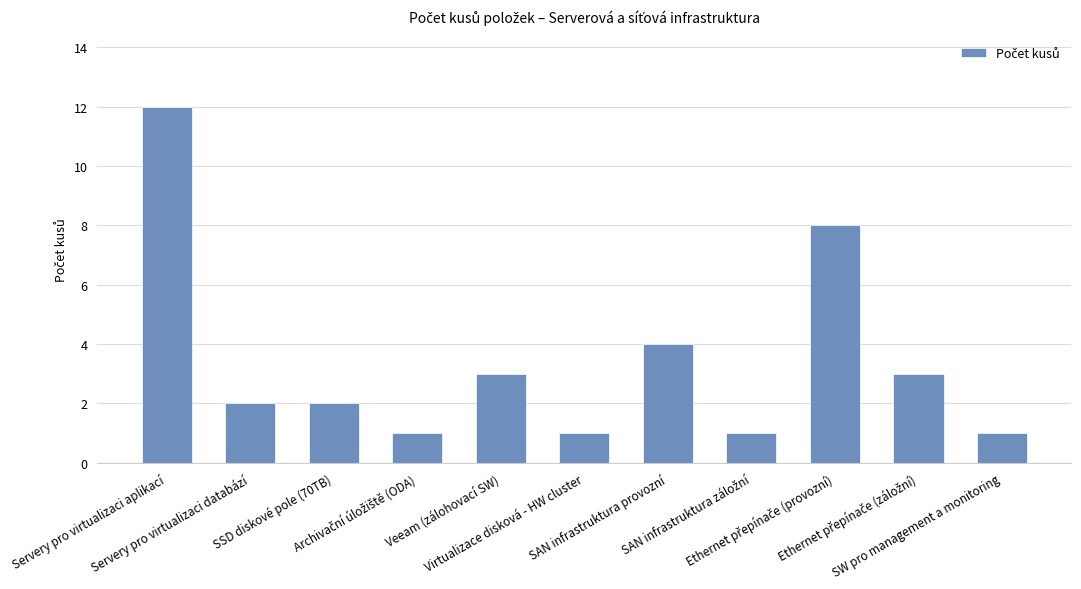

Does the chart contain any negative values?

No